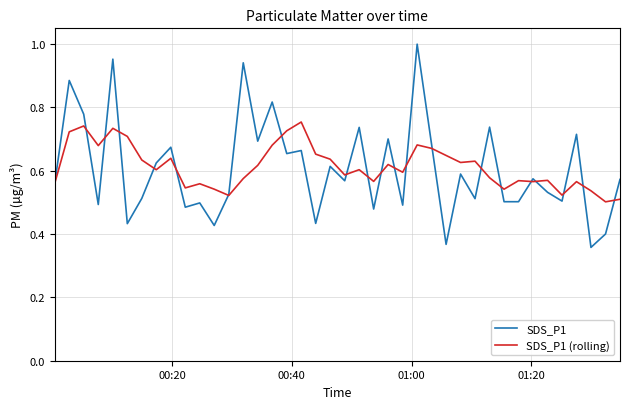

In SDS_P1 (rolling), how many points are higher than both neighbors (excluding endpoints)?

12